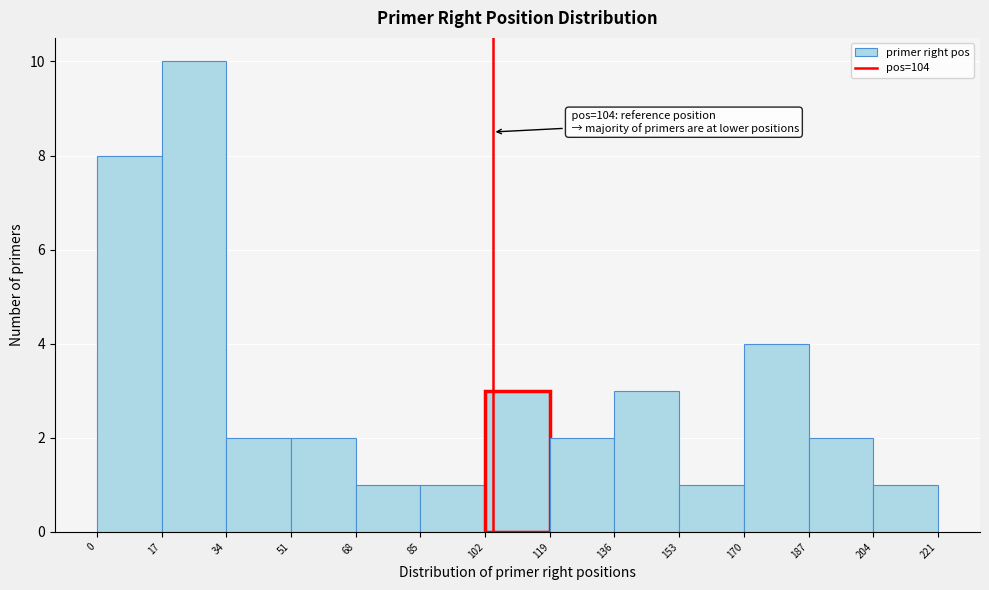

Over which range of the x-axis is the bar tallest?

17 to 34